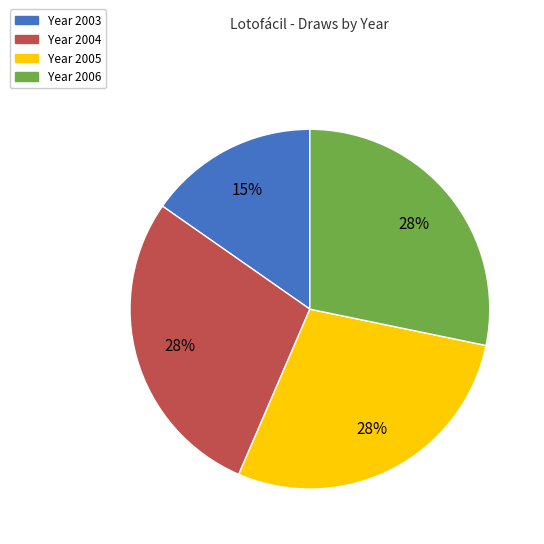

To the nearest percent, what is the average slice percentage?

25%